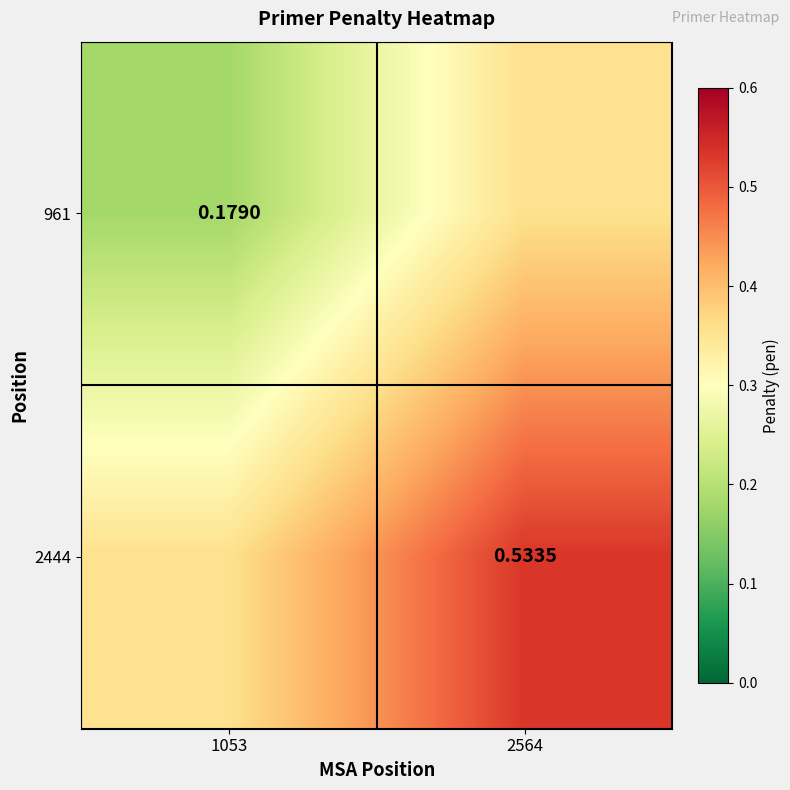

The value of 961 at 1053 is 0.2. True or false?

True